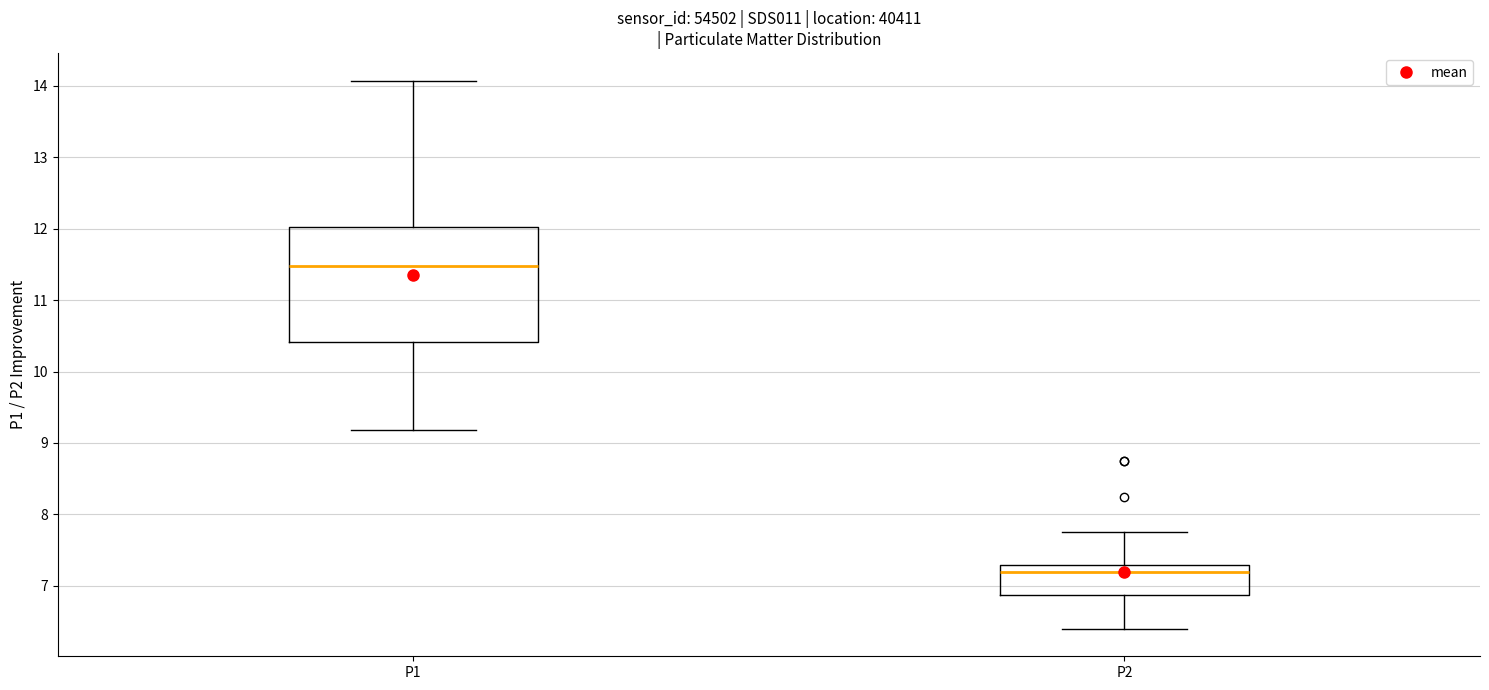

Which box has the highest median line?

P1